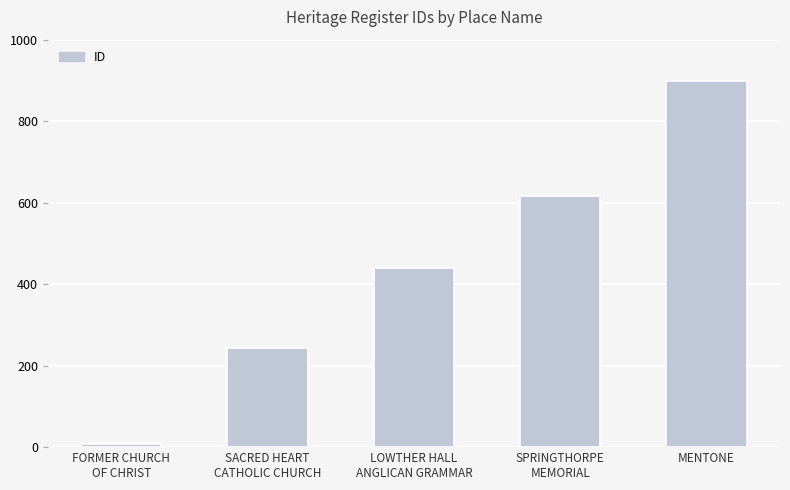

What position from the right is MENTONE?

1